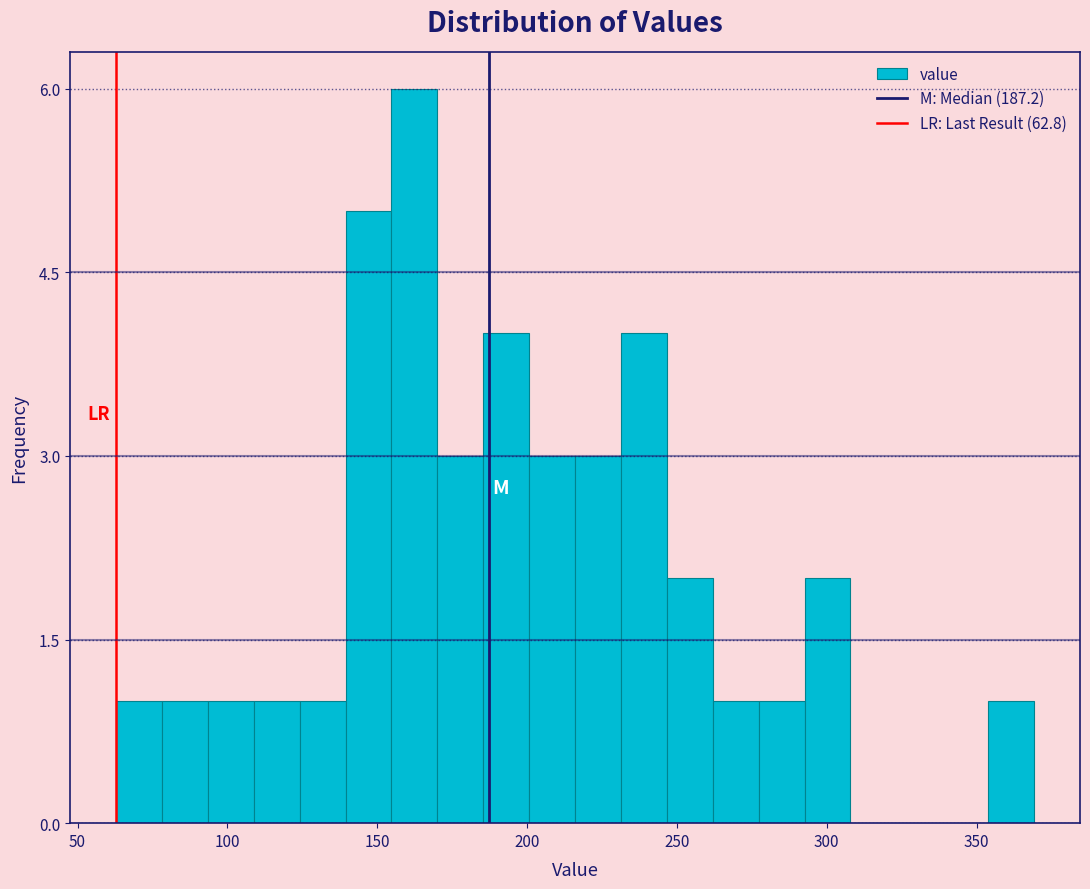

Read against the x-axis, roughly where is the centre of the tallest bar?

160